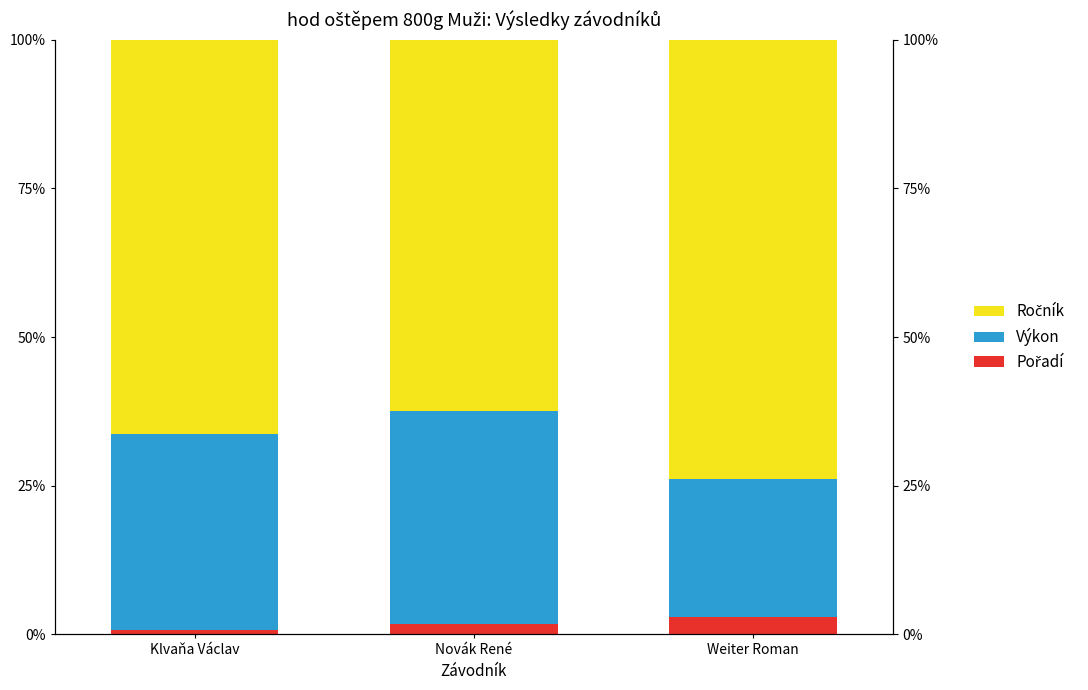

List the labels in order of Pořadí value, smallest first.

Klvaňa Václav, Novák René, Weiter Roman